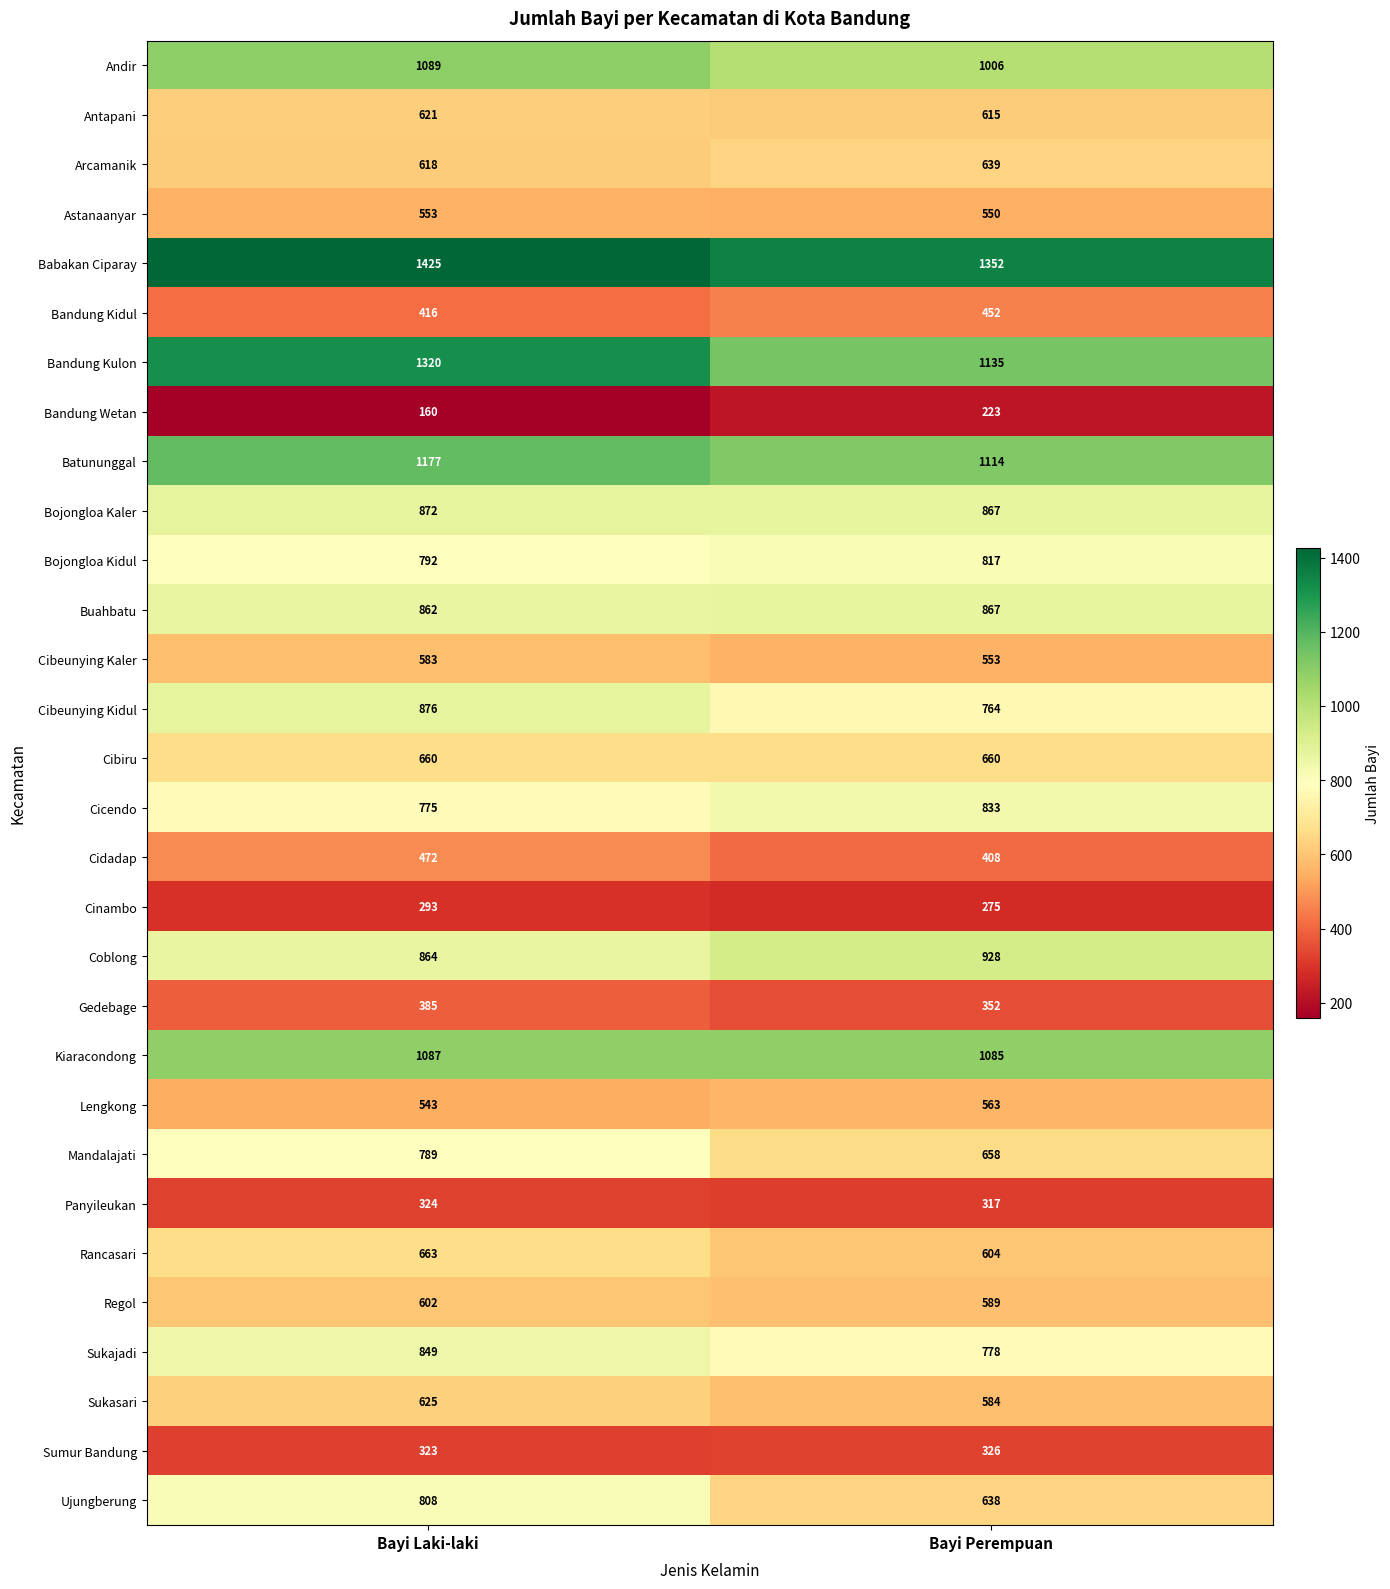

What value does the Panyileukan series have at Bayi Perempuan?

317